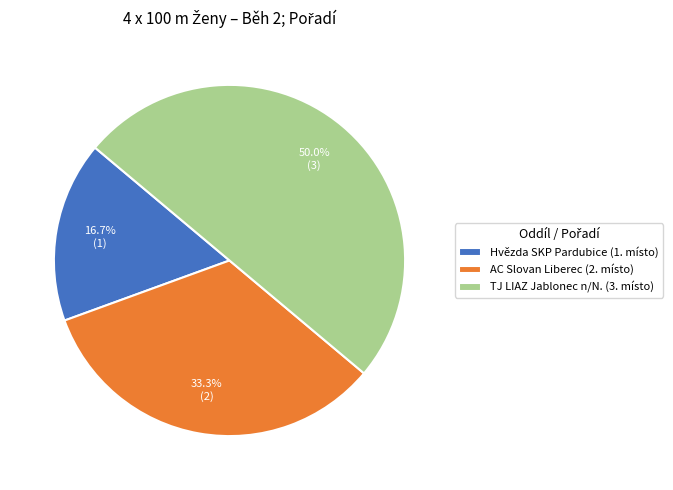

How many segments does this pie chart have?

3